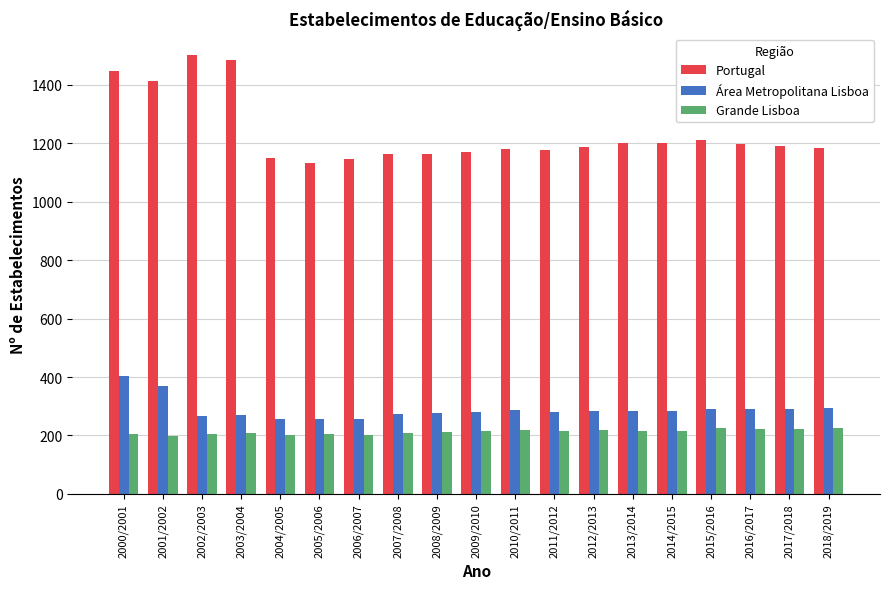

How many groups of bars are there?

19